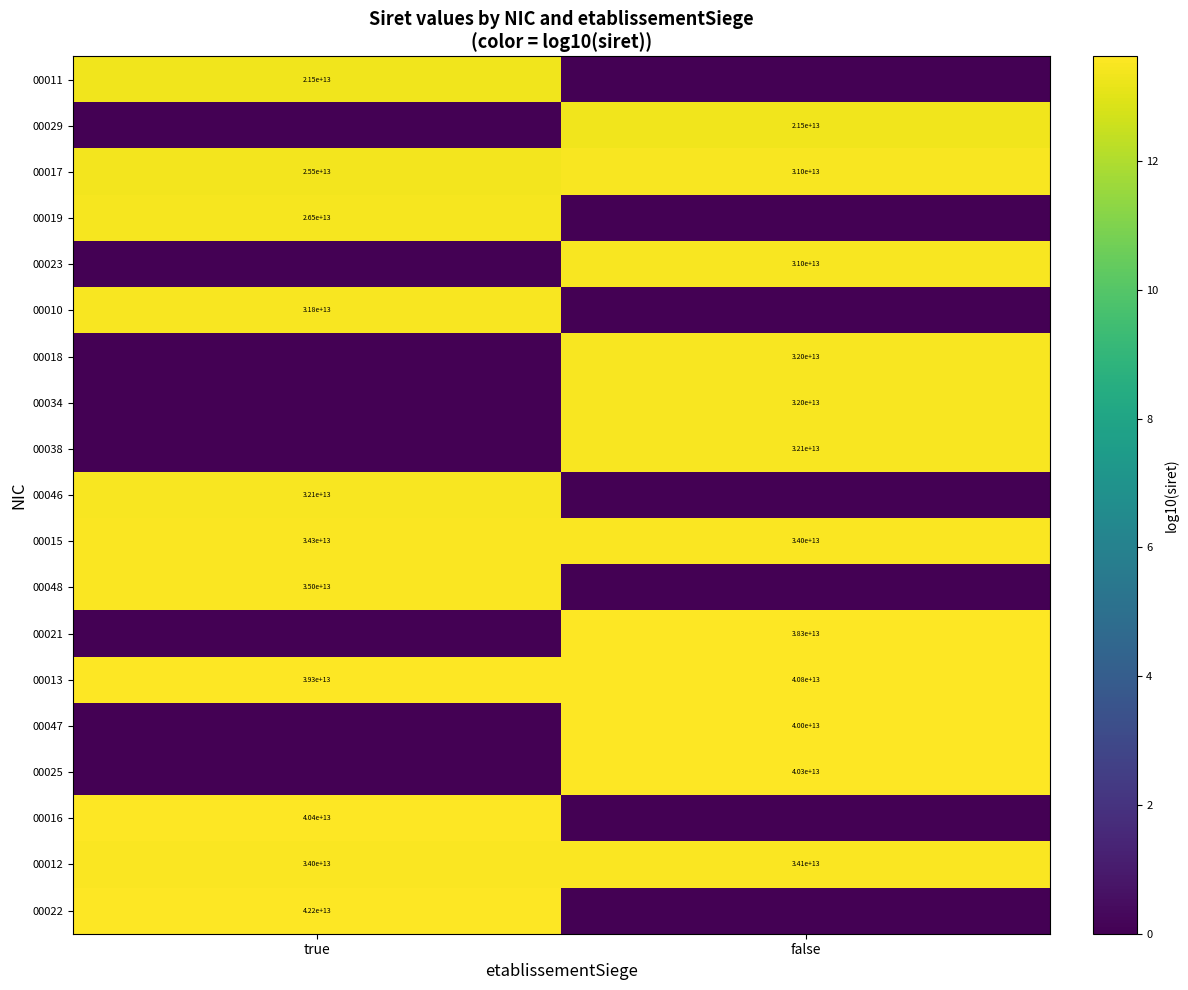

Is the value of 00022 at true greater than the value of 00017 at false?

Yes